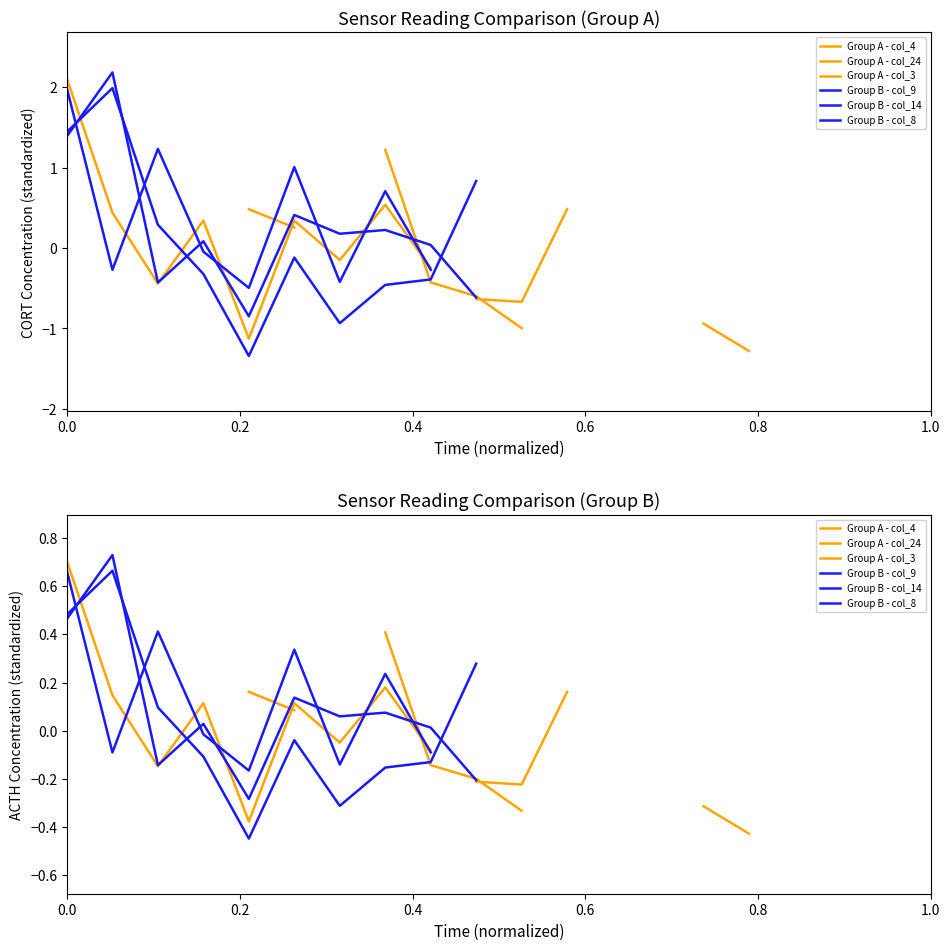

Which series changed the most between 0.2 and 0.6?

Group B - col_9